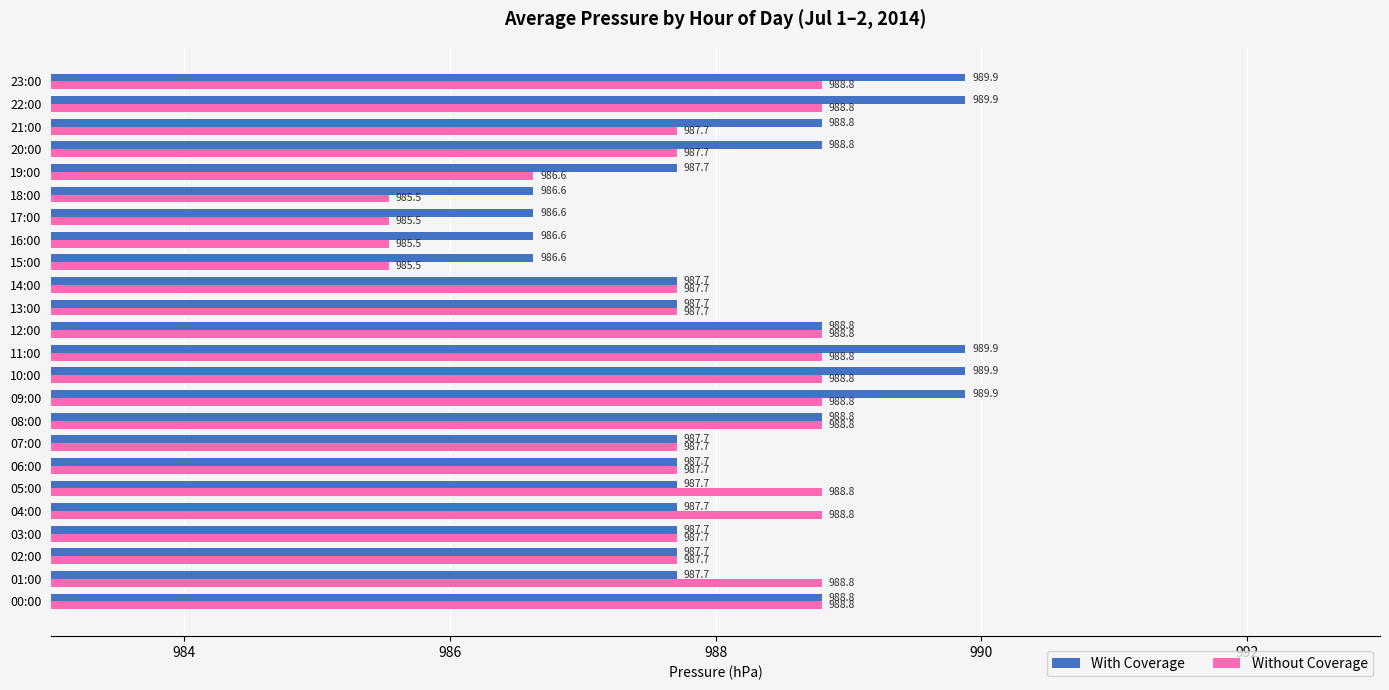

Is it true that With Coverage equals 986.6 at 17:00?

True